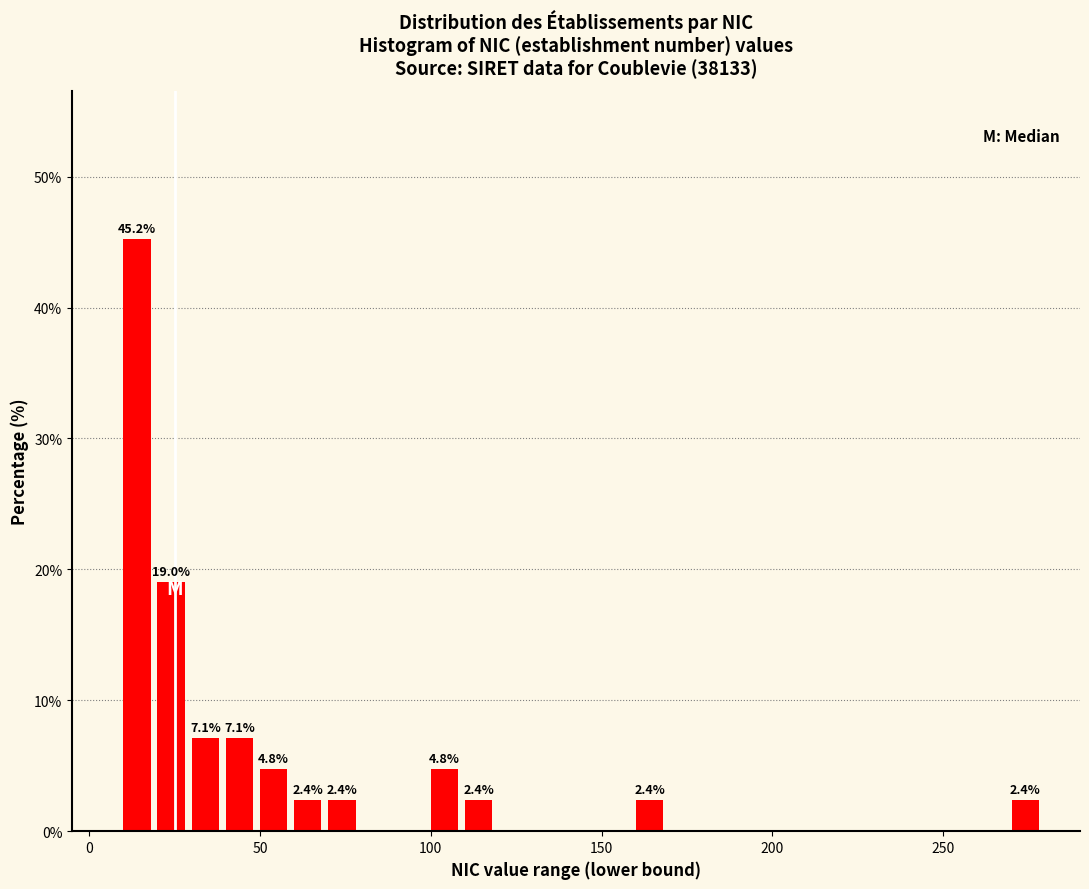

Read against the x-axis, roughly where is the centre of the tallest bar?

15